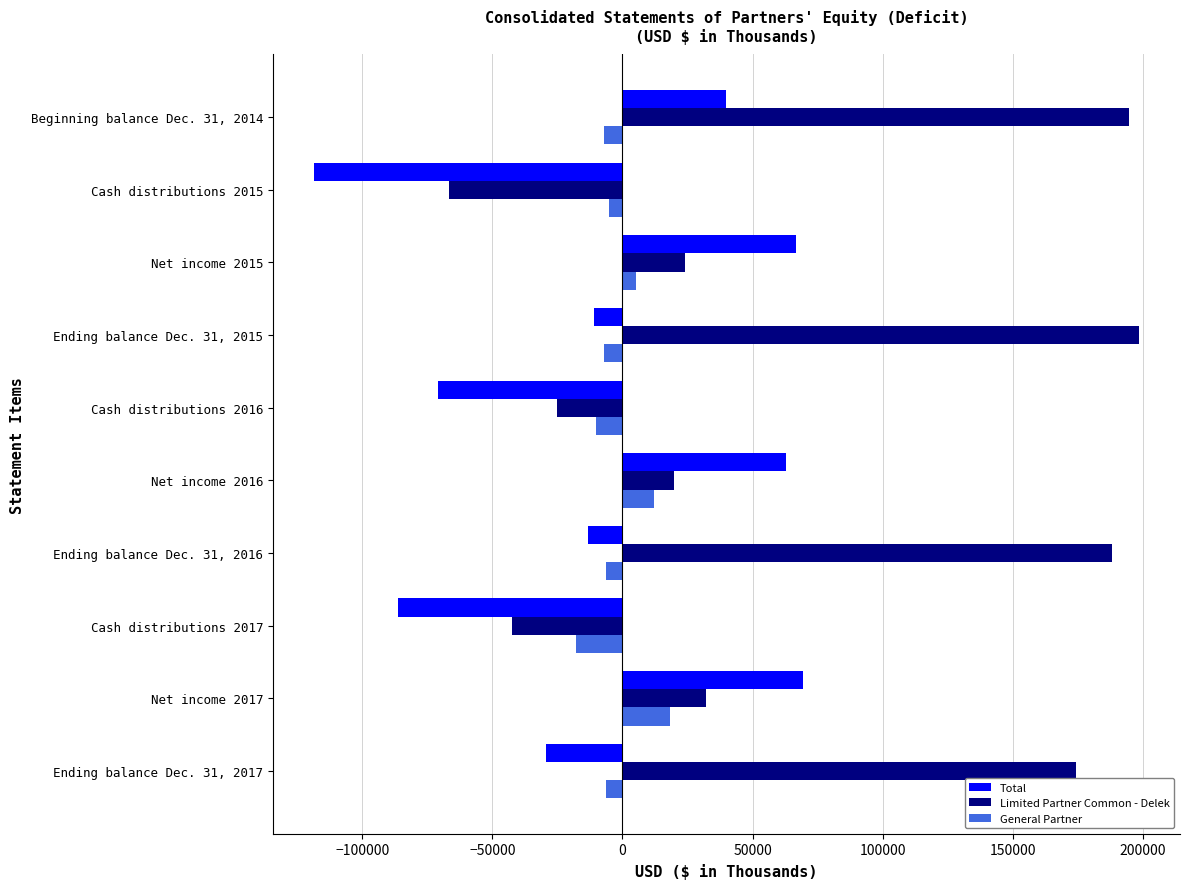

How many values in the Total series exceed -11018?

4